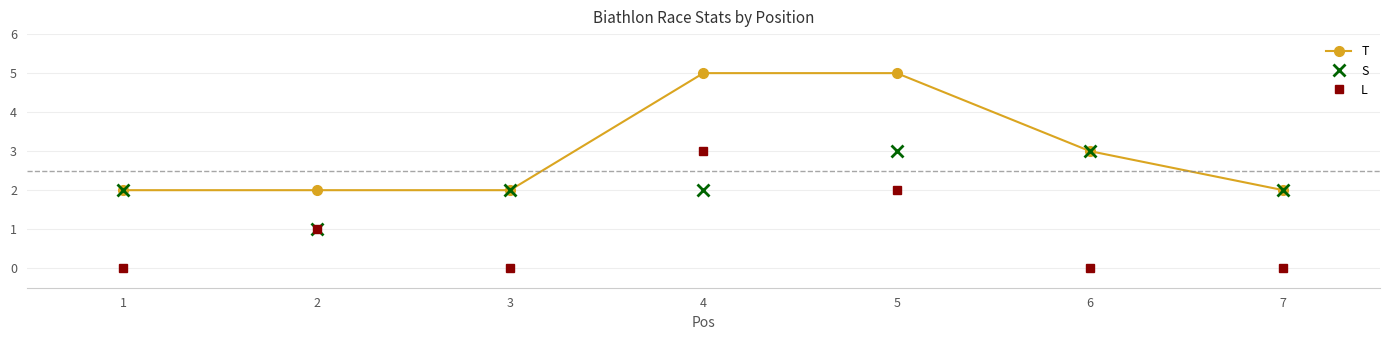

The L series shows -1 at 3. True or false?

False